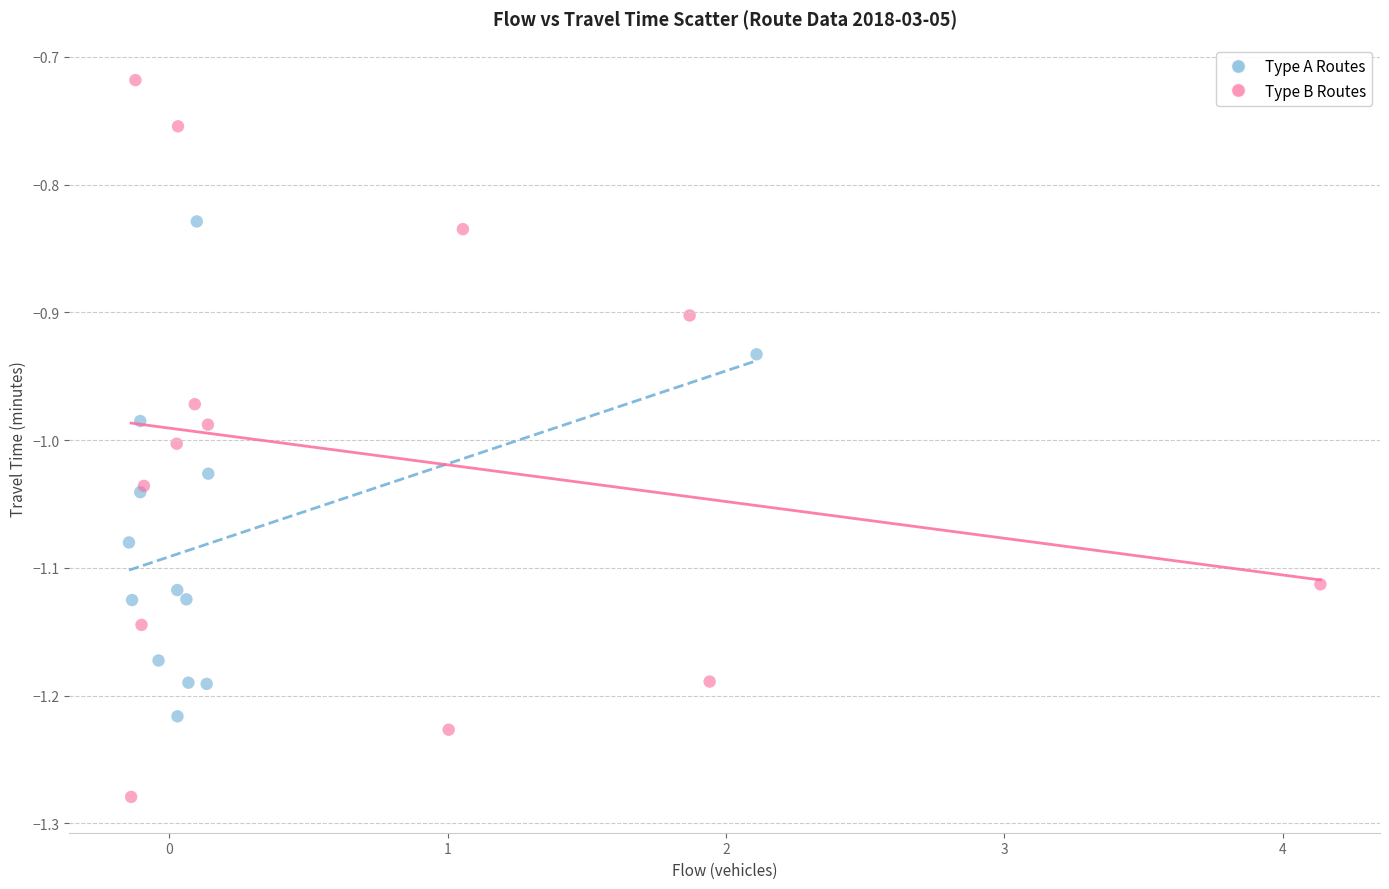

Which series contains the lowest Y value?

Type B Routes